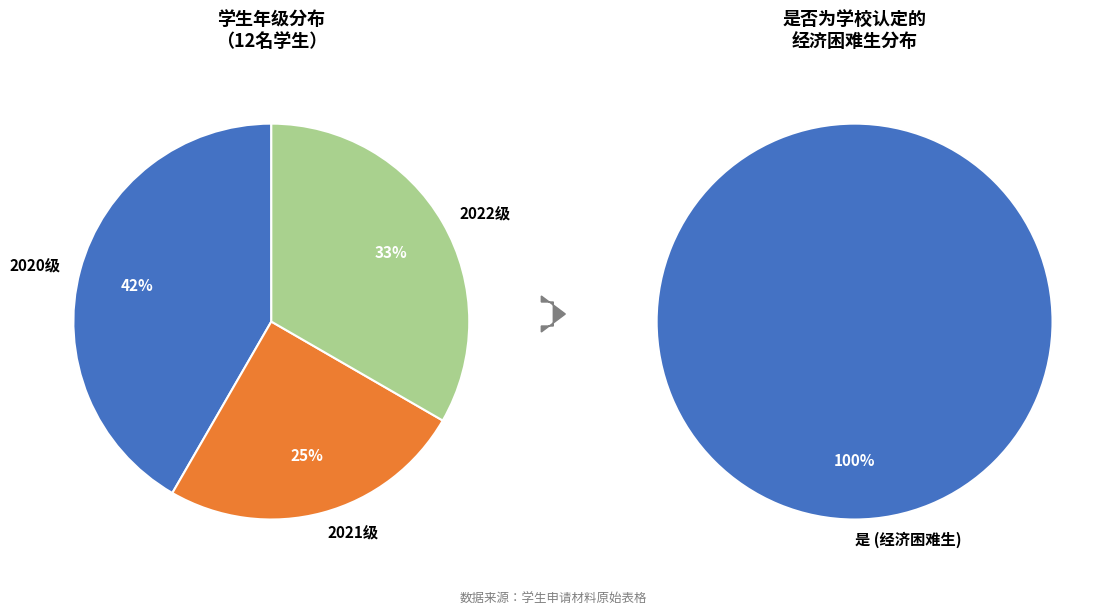

What is the smallest slice in the pie chart?

2021级